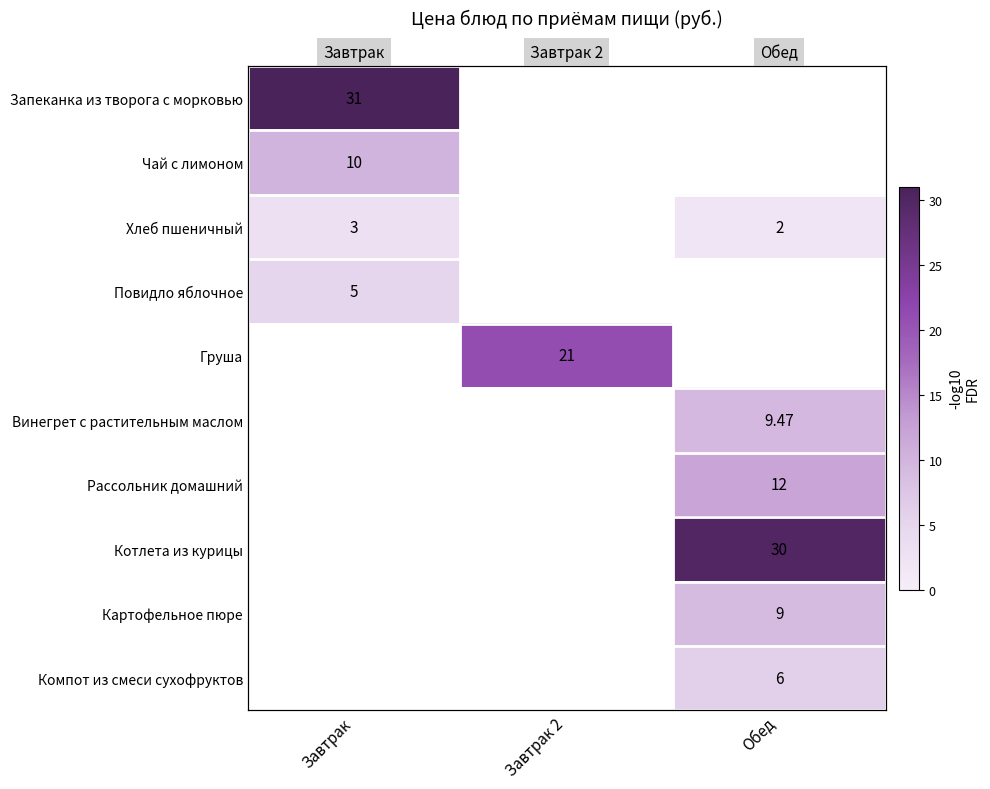

Which label corresponds to the smallest value in the chart?

Завтрак 2